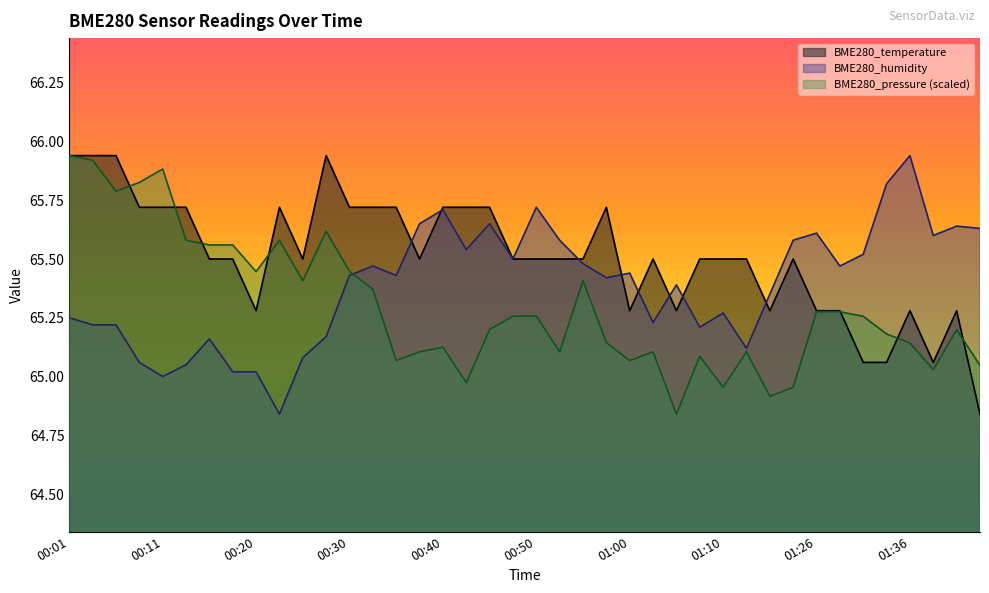

How many categories are shown in the chart?

40